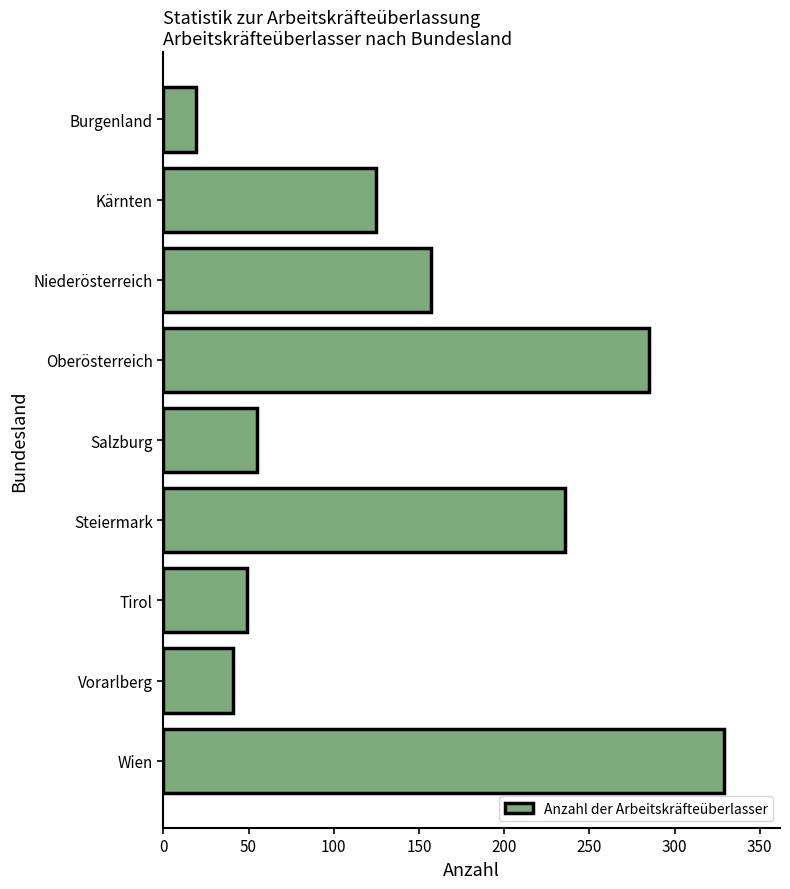

What is the approximate value at Vorarlberg, to the nearest 5?

40